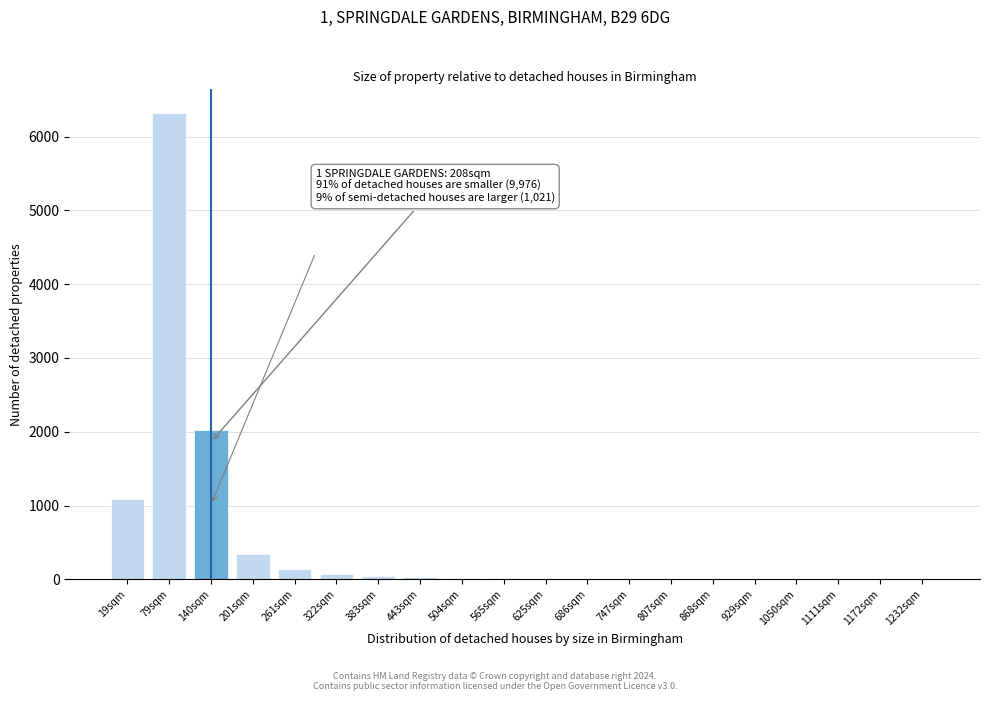

Which category has the highest value across all series?

79sqm